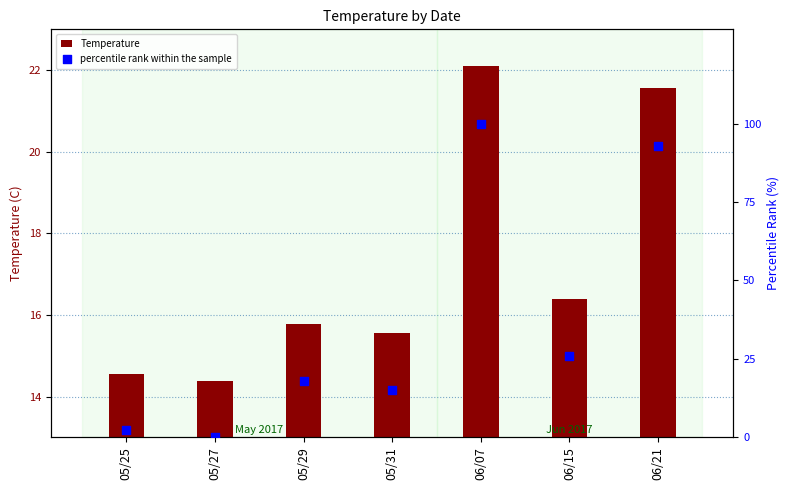

Which series reaches the minimum Y coordinate?

percentile rank within the sample